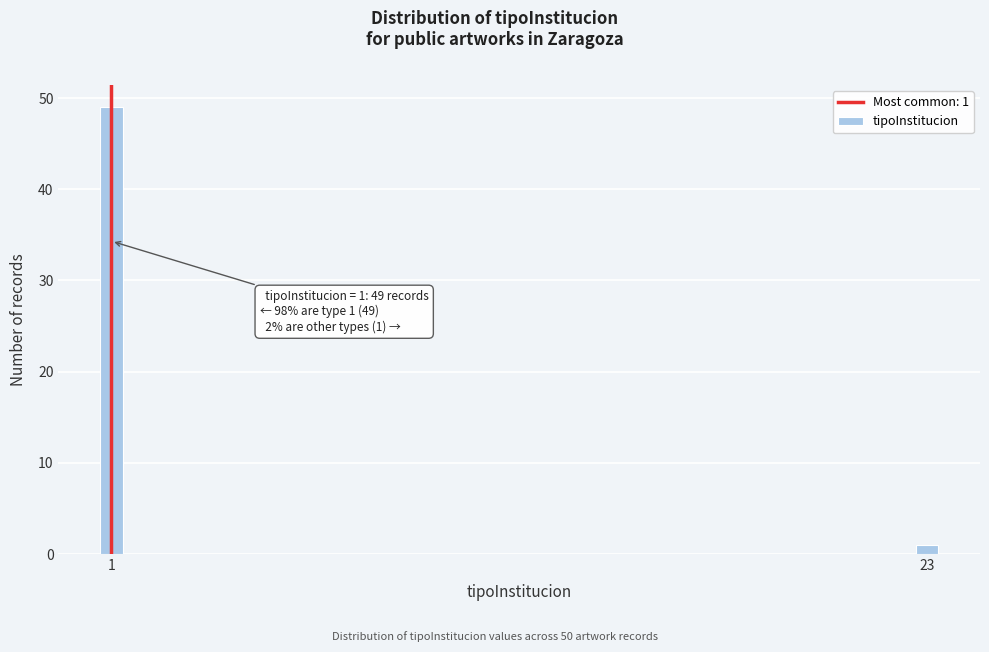

Reading left to right, list all the values displayed in this chart.

49	1